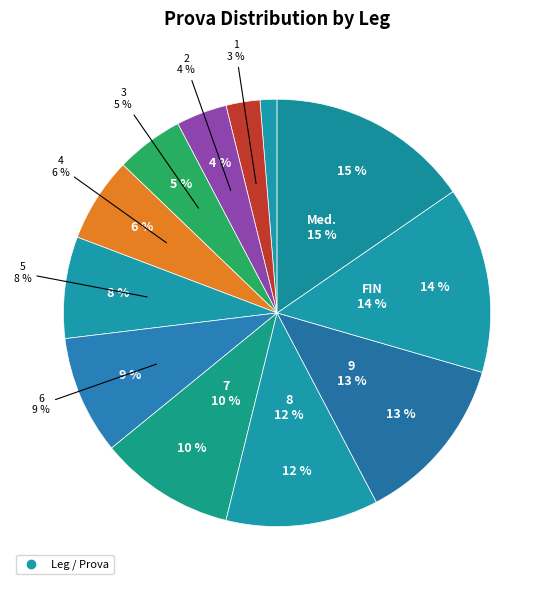

What is the largest slice in the pie chart?

Med.